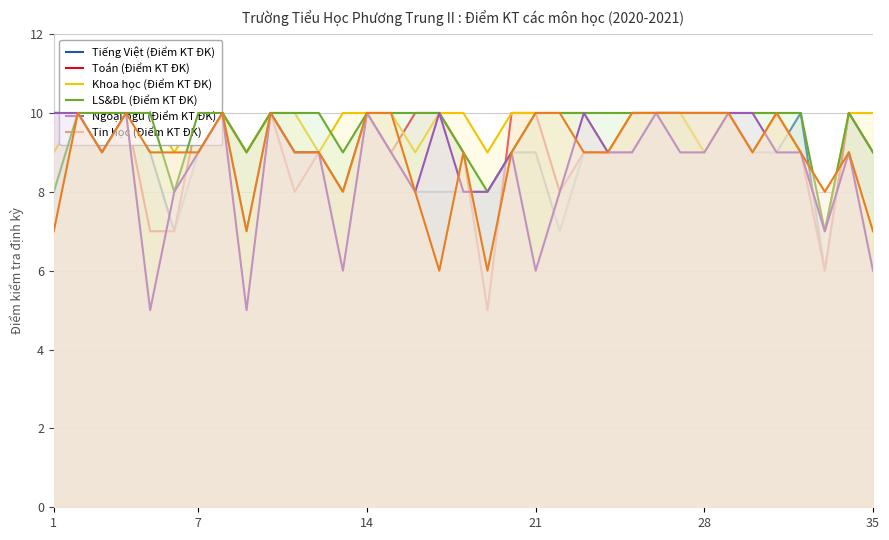

Does the chart have visible grid lines?

Yes